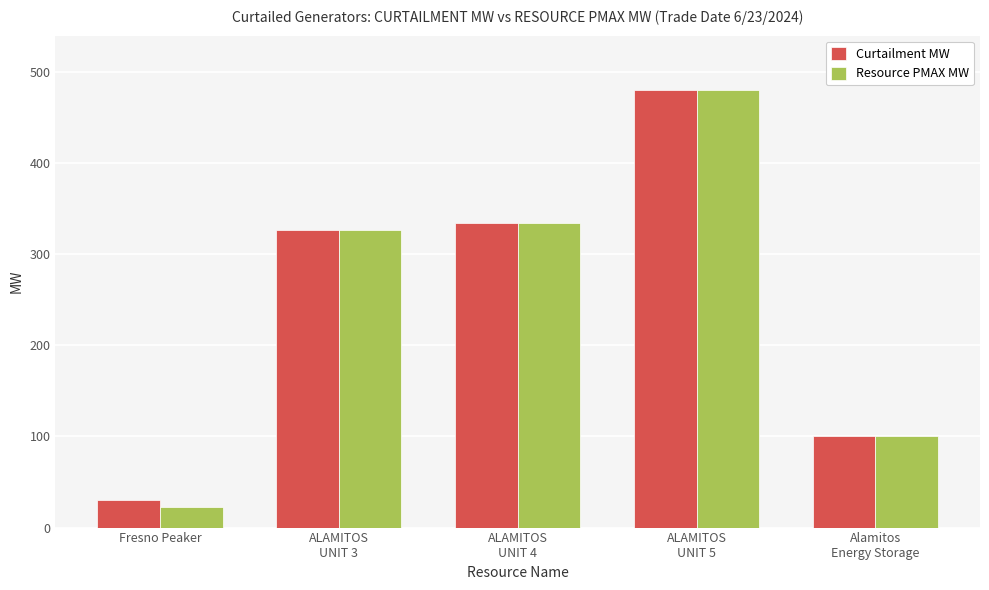

What is the difference between the maximum and minimum values in the Curtailment MW series?

449.4